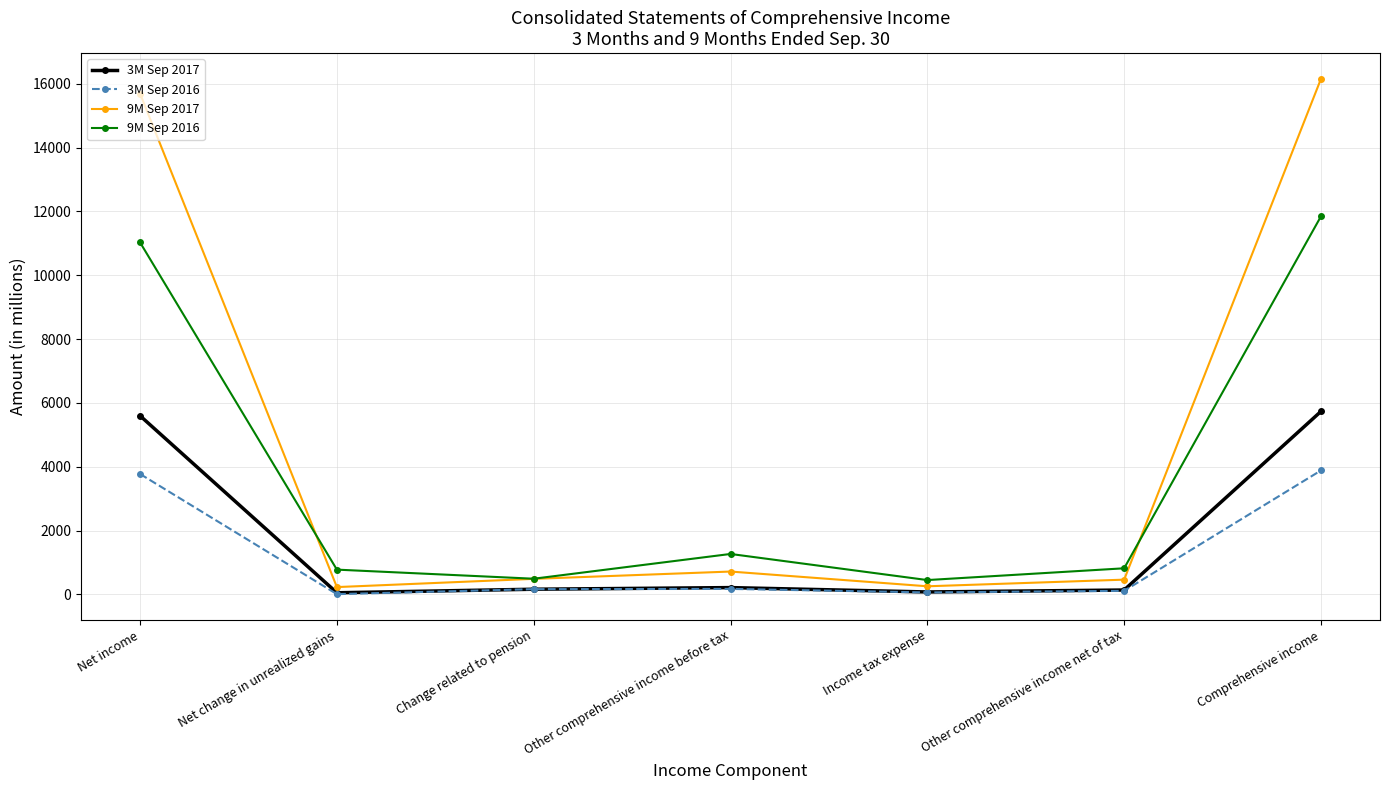

The value of 9M Sep 2017 at Change related to pension is 487. True or false?

True